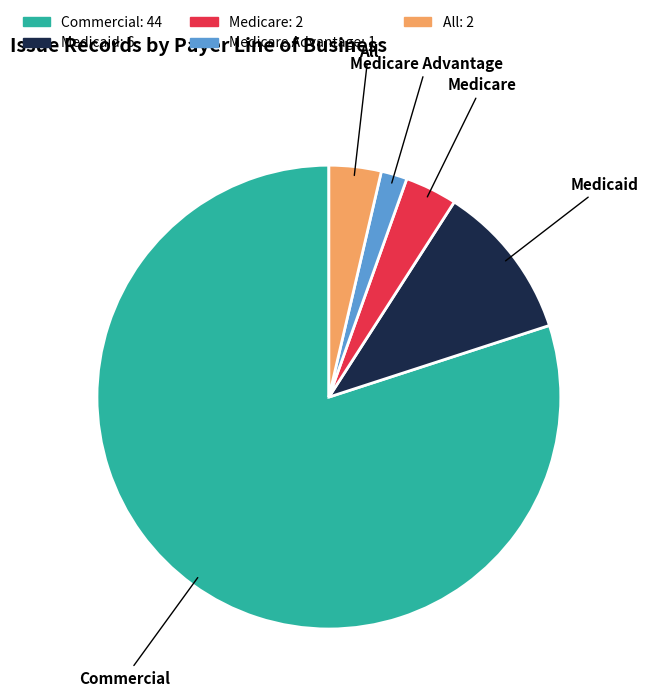

Do Commercial and Medicare together represent more than half of the pie?

Yes